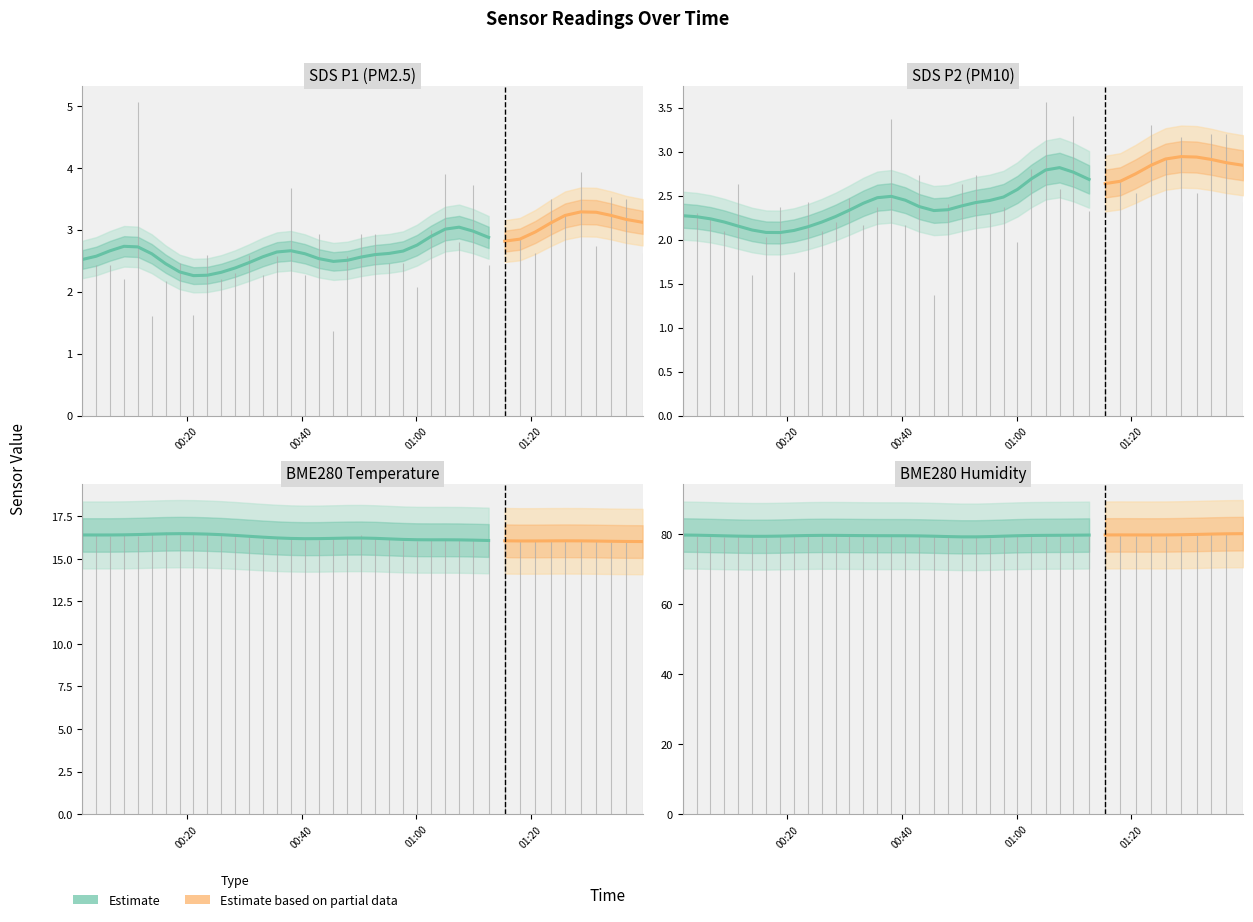

At which category is the sum across all series the highest?

2023/05/08 00:11:26